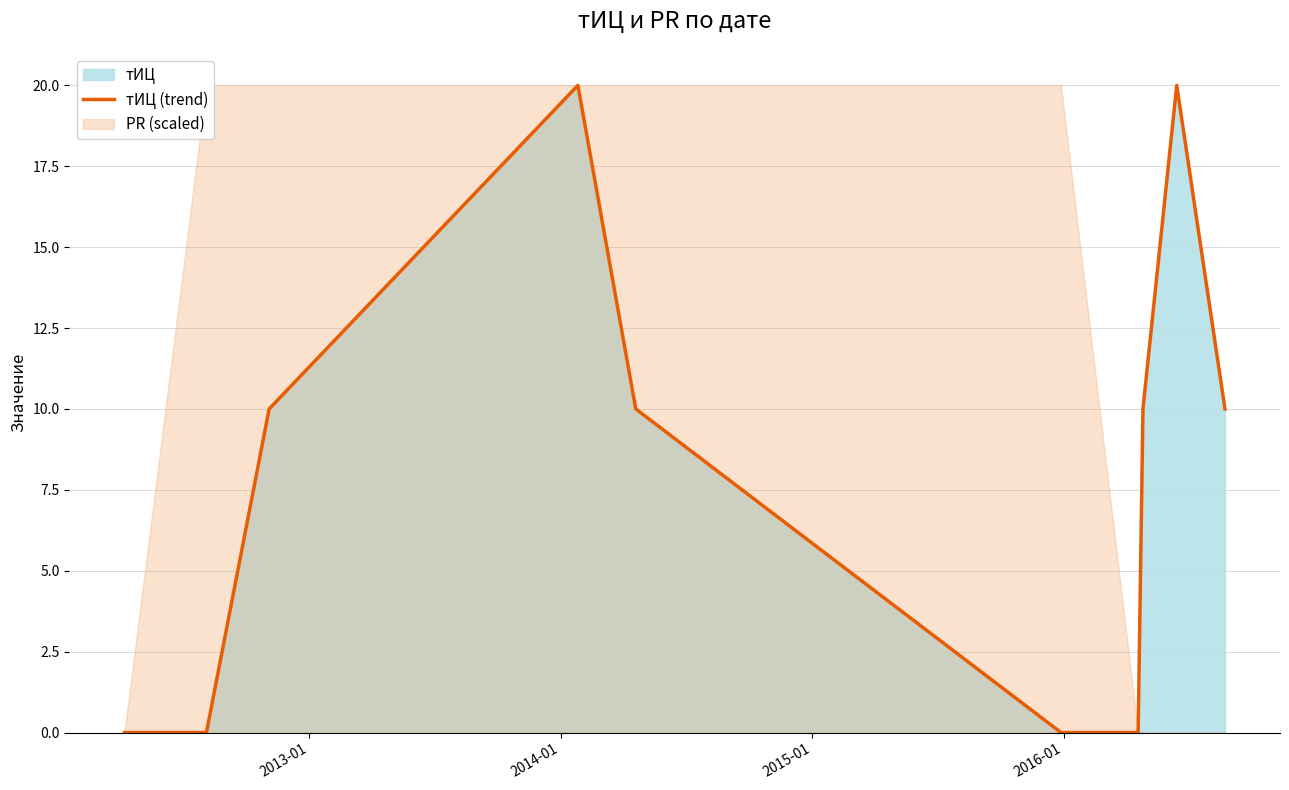

What is the average value?

8